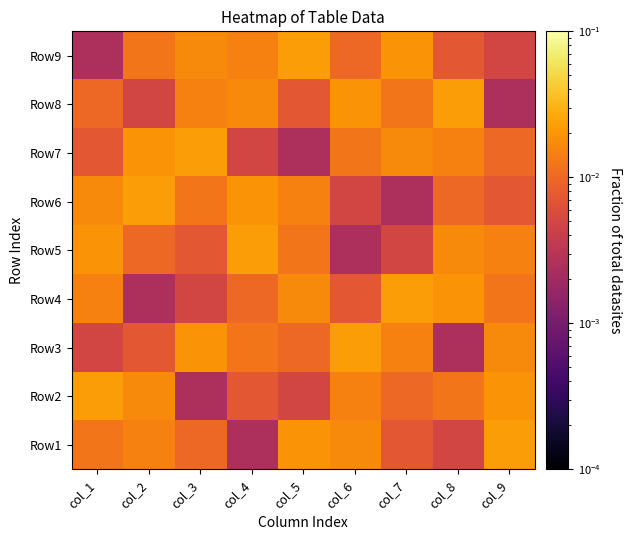

What is the total value across all series at col_6?

0.1